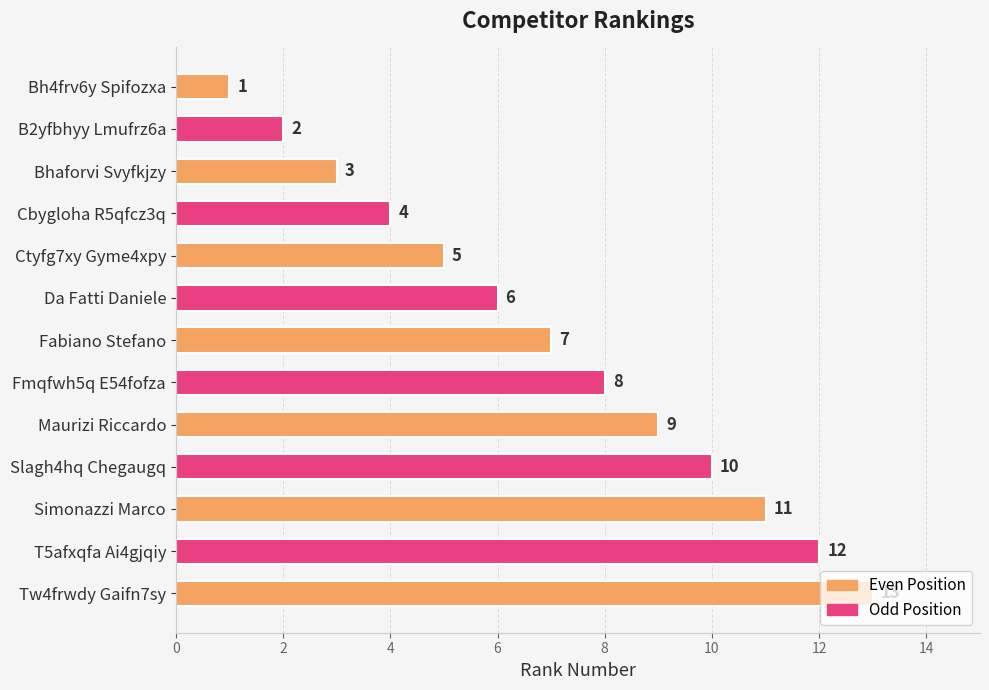

Count the number of data series in this chart.

1